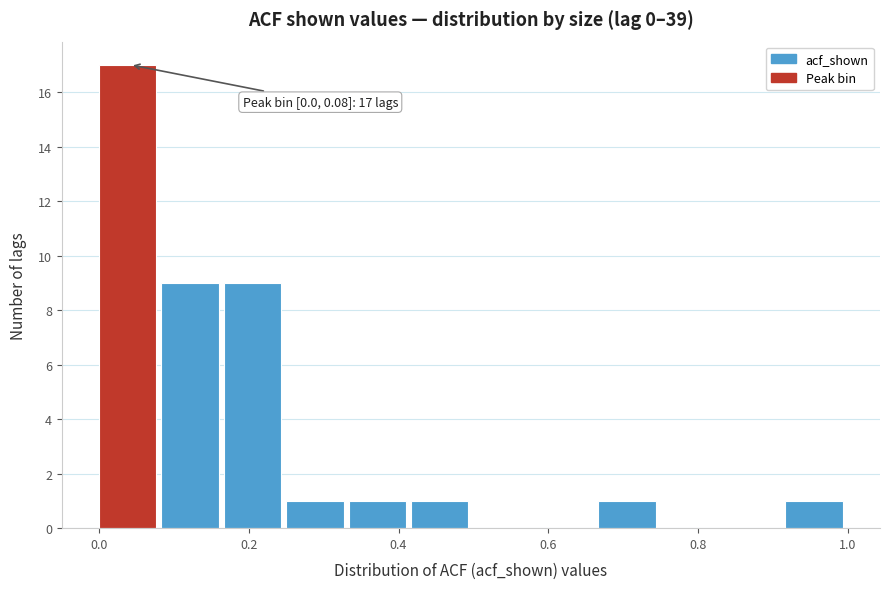

Over which range of the x-axis is the bar tallest?

0.00 to 0.08